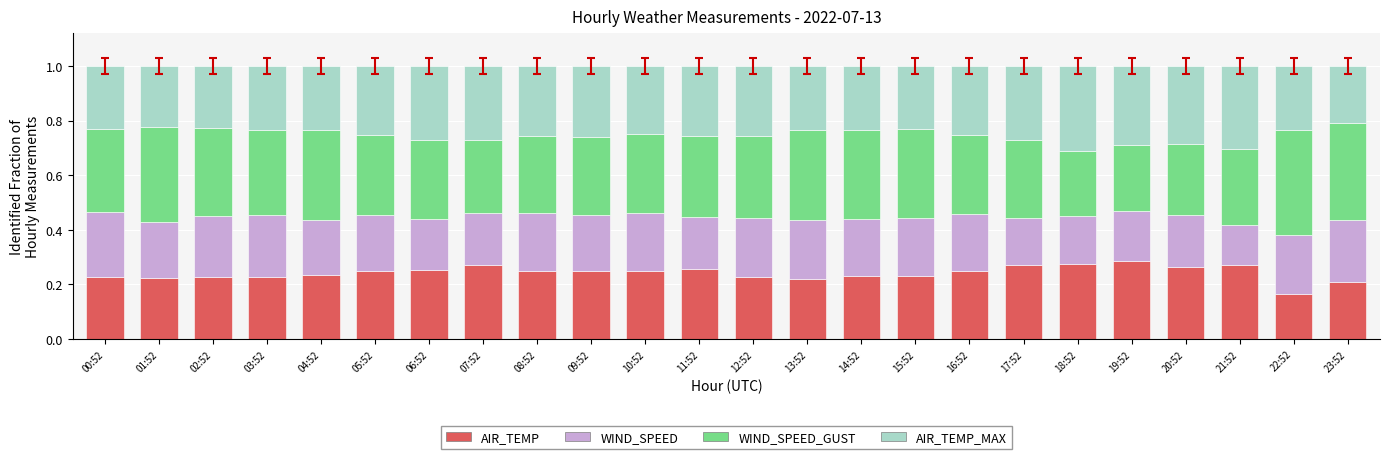

What is the sum of the AIR_TEMP values at 12:52 and 18:52?

0.5